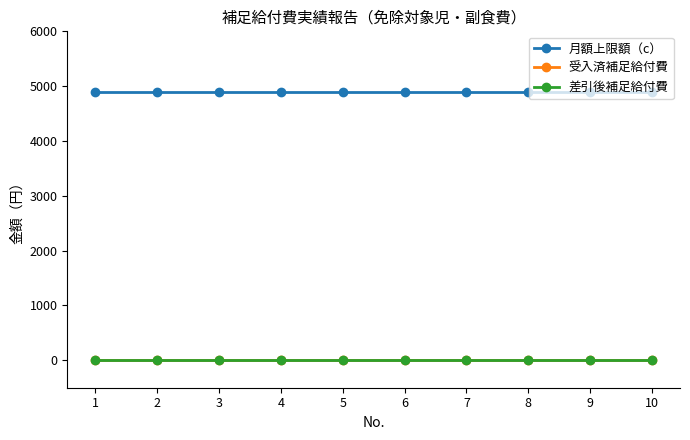

Does the chart have visible grid lines?

No